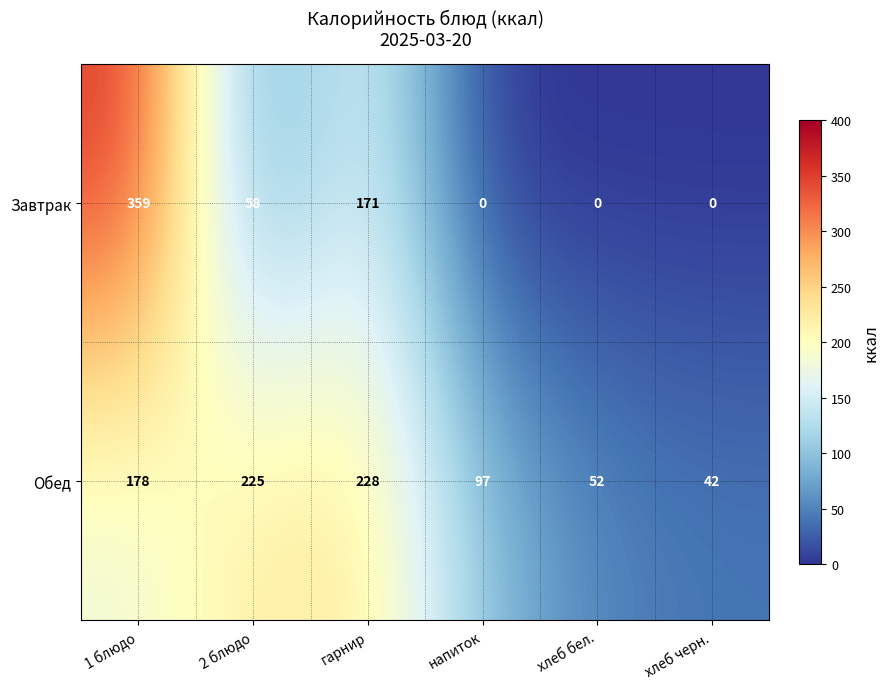

The value of Завтрак at гарнир is 50. True or false?

False